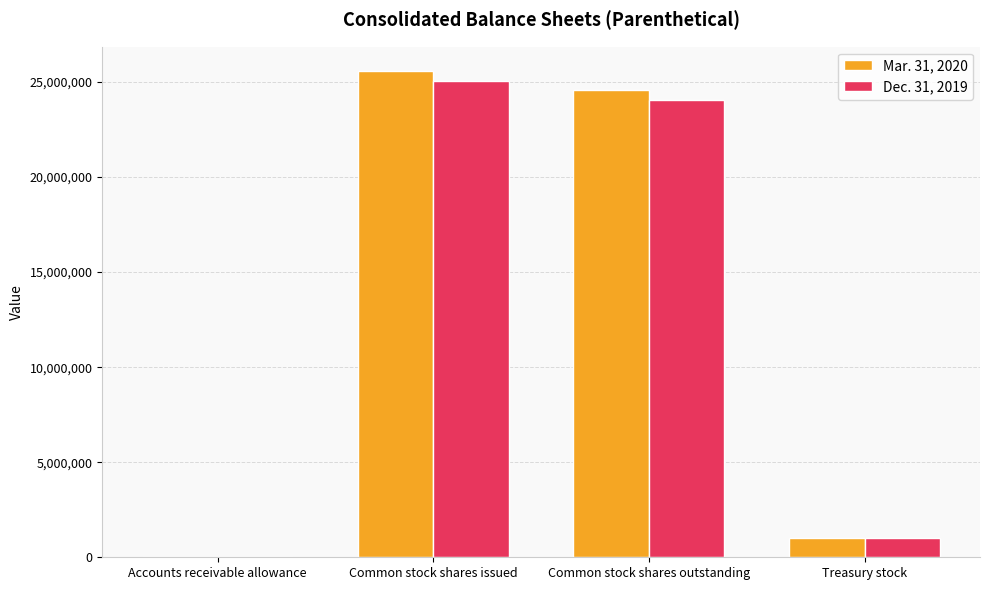

Between Common stock shares outstanding and Treasury stock, which series saw the biggest shift?

Mar. 31, 2020